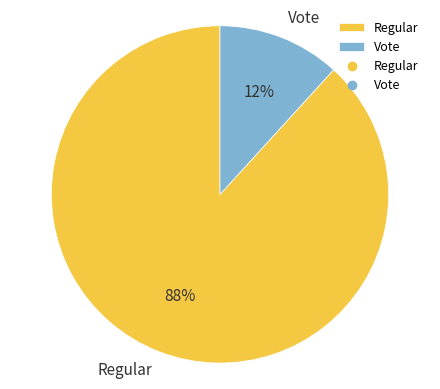

To the nearest percent, what percentage of the pie is Regular?

88%